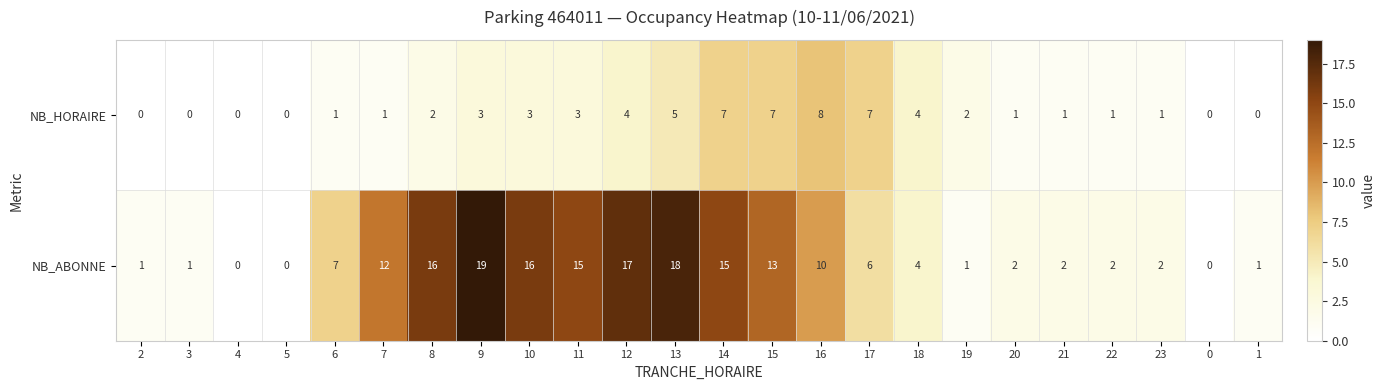

Is it true that NB_ABONNE equals 4 at 17?

False